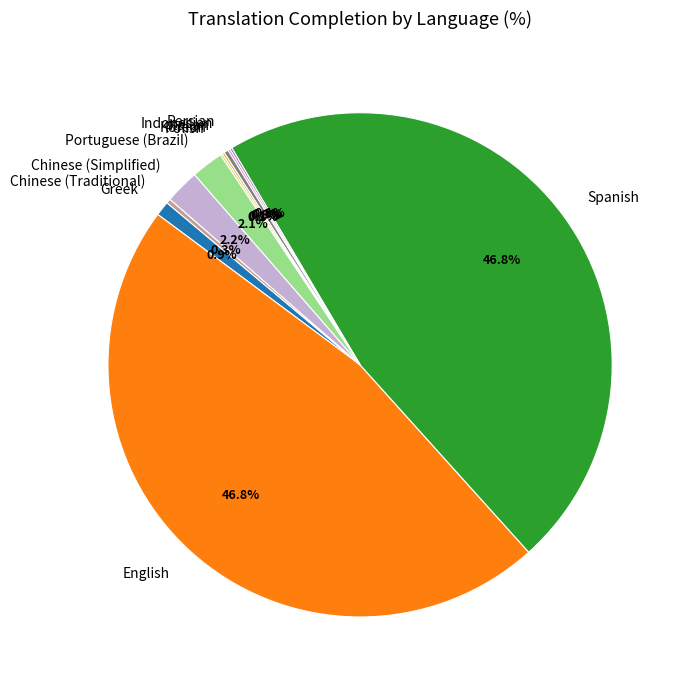

Is the sum of English and Greek greater than half?

No